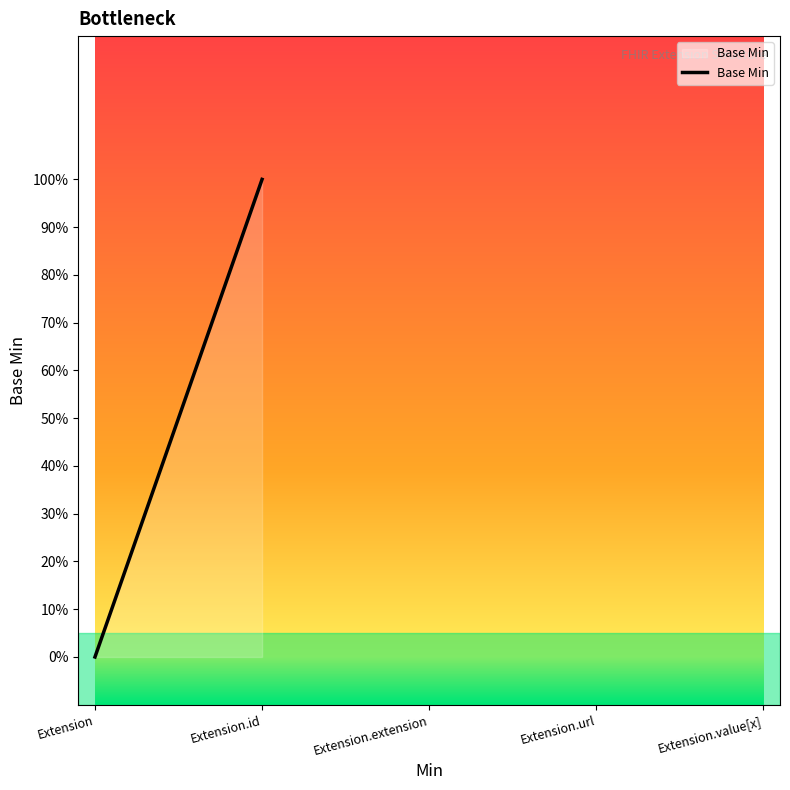

Rank the categories by value from lowest to highest.

Extension, Extension.id, Extension.extension, Extension.url, Extension.value[x]